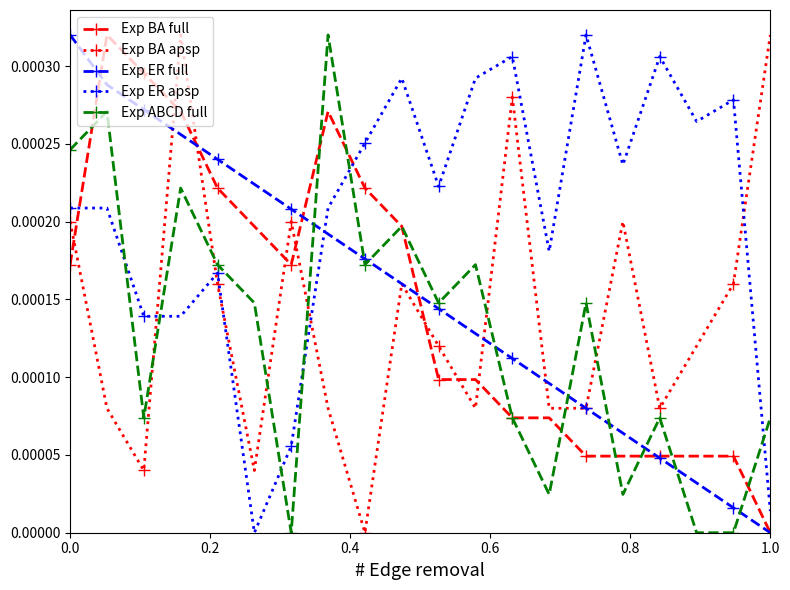

Is this an area chart (filled region under the line)?

No